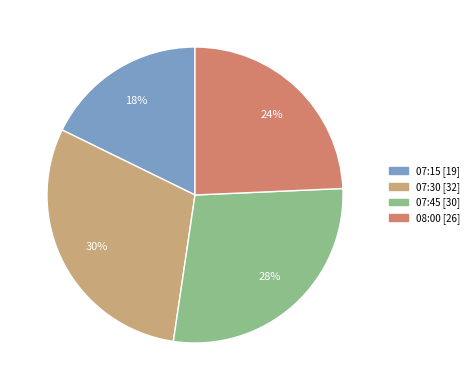

Approximately how many times larger is the value at 07:45 compared to 07:30?

0.9